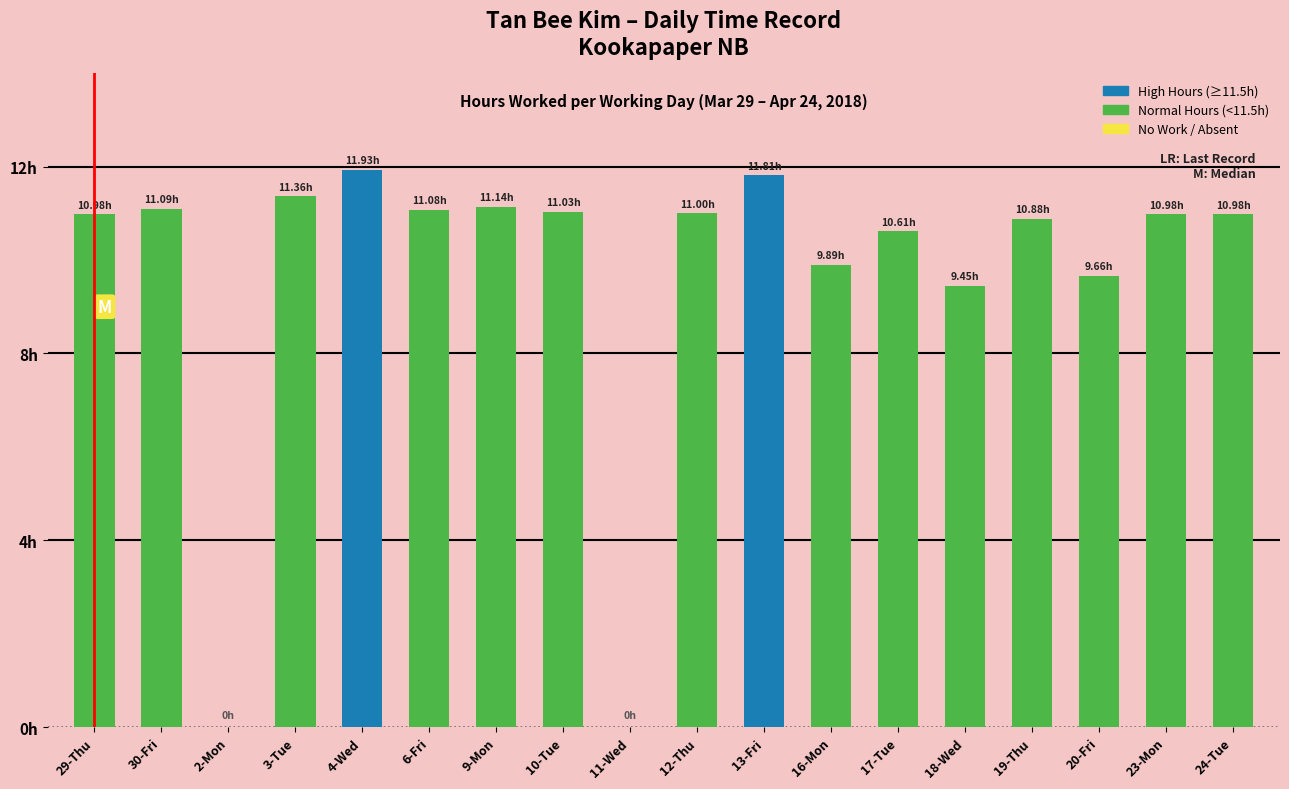

The value at 24-Tue is 11.0. True or false?

True